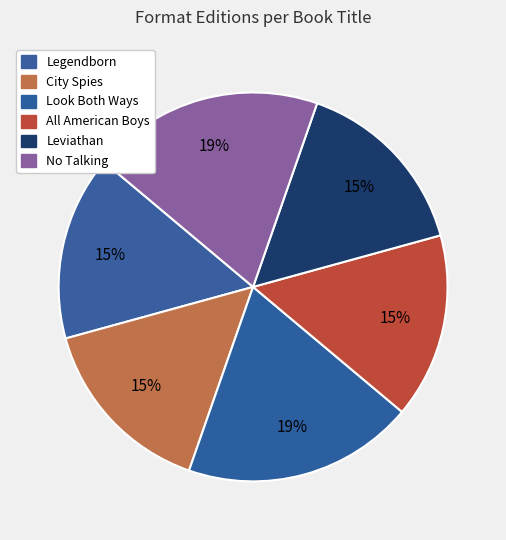

Count the number of slices in the pie.

6